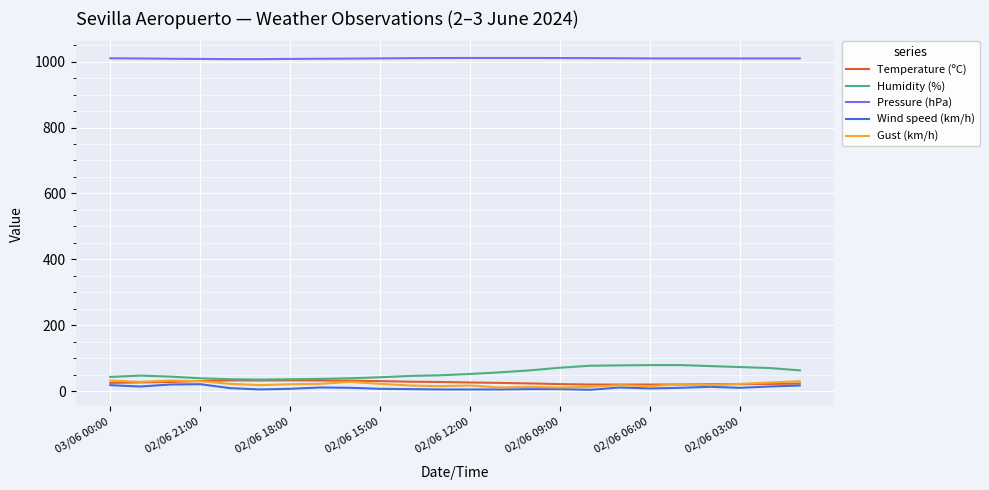

True or false: Wind speed (km/h) and Pressure (hPa) cross at least once.

False